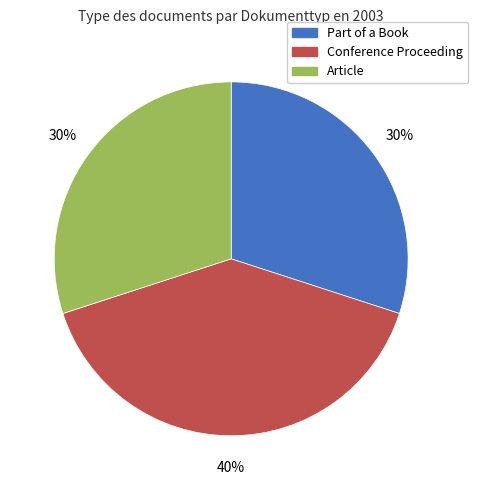

Does any single category account for the majority?

No